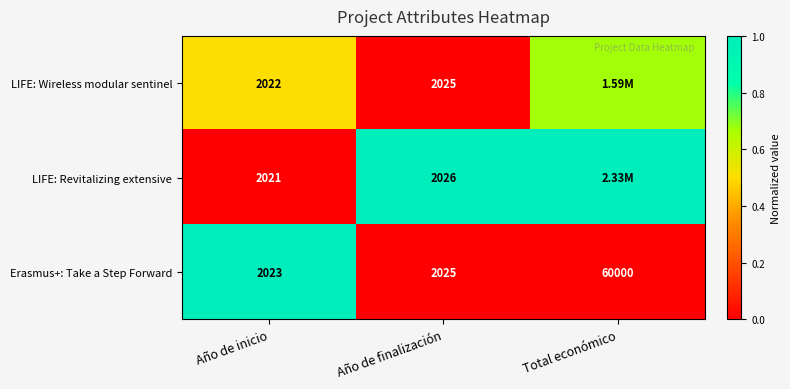

Which category has the highest value in the Erasmus+: Take a Step Forward series?

Total económico